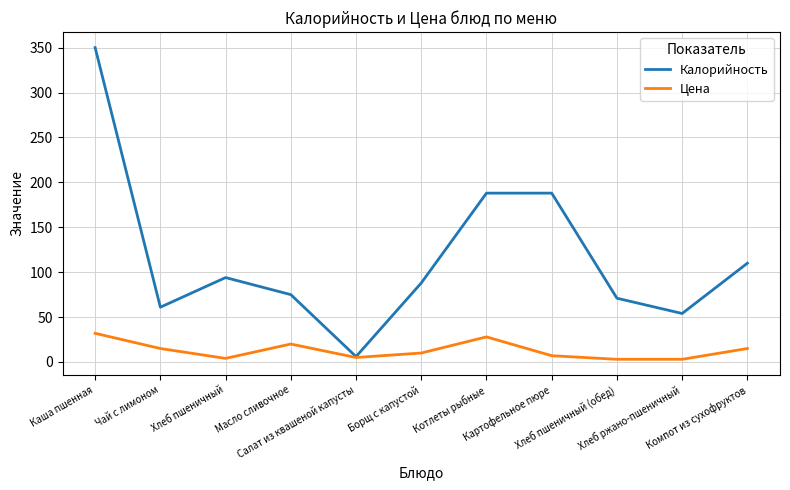

True or false: Цена has a value of 15.0 at Компот из сухофруктов.

True